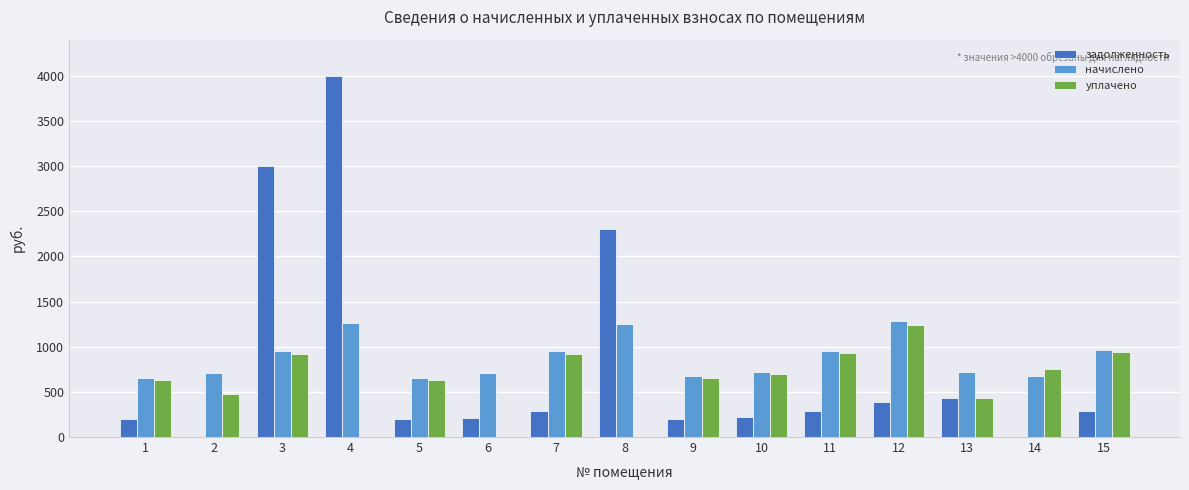

Are the bars grouped side by side (vs. stacked)?

Yes